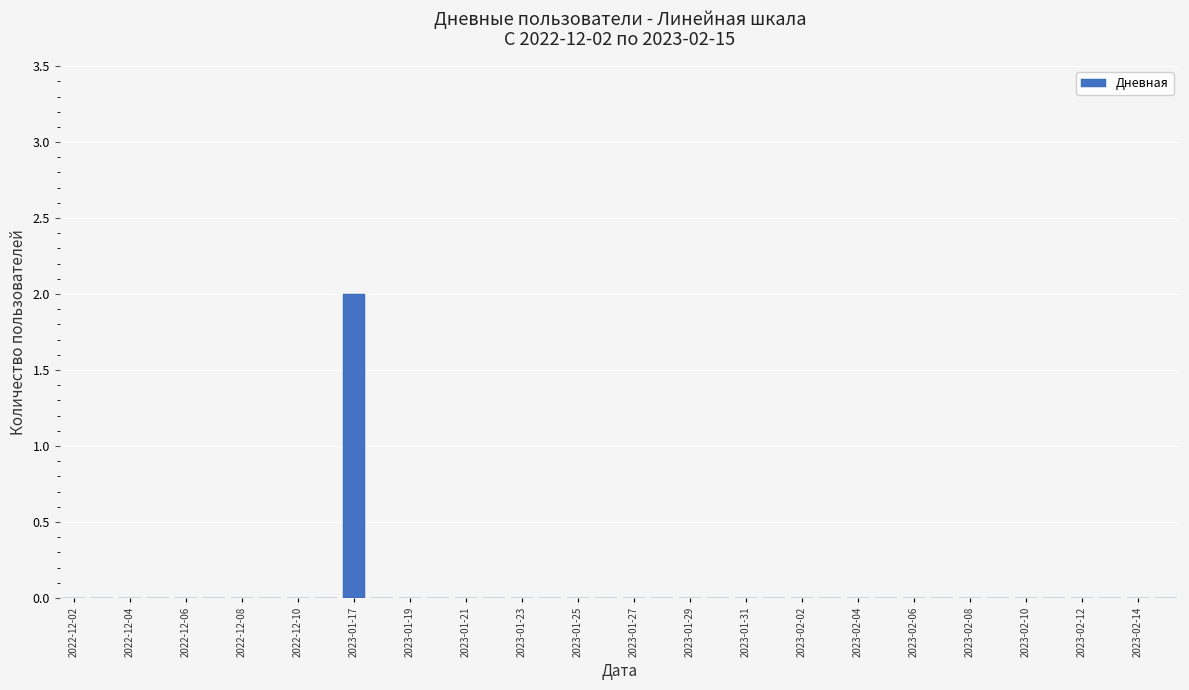

How many values are between 0 and 1?

39